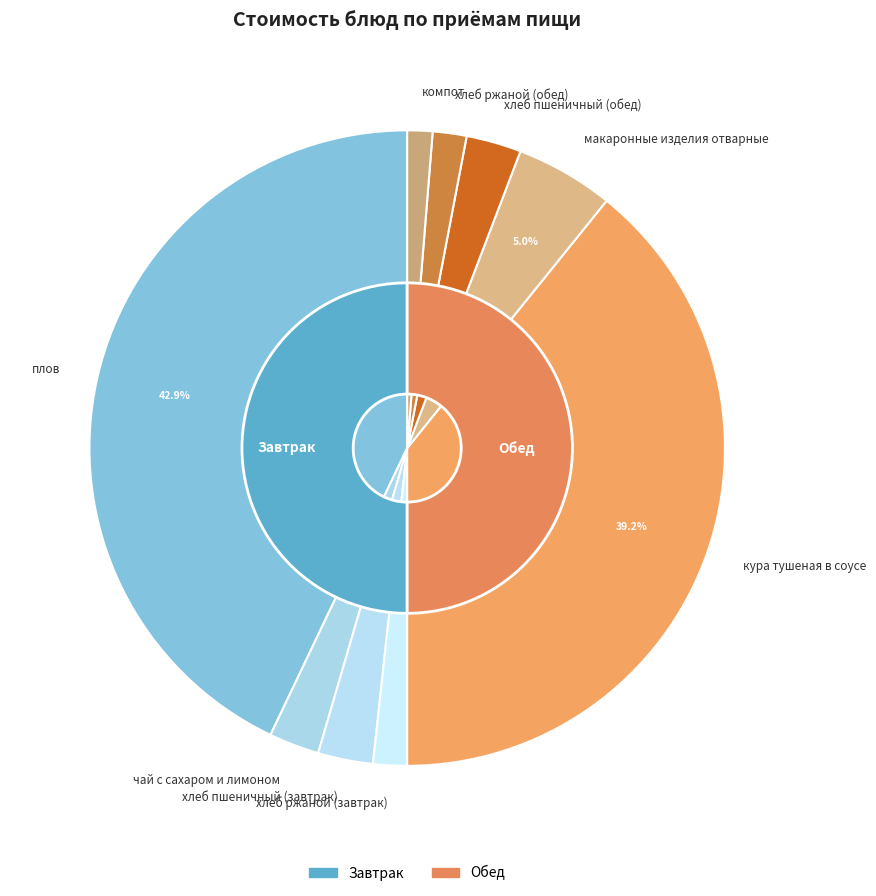

Rank the categories by value from lowest to highest.

компот, хлеб ржаной (завтрак), хлеб ржаной (обед), чай с сахаром и лимоном, хлеб пшеничный (завтрак), хлеб пшеничный (обед), макаронные изделия отварные, кура тушеная в соусе, плов